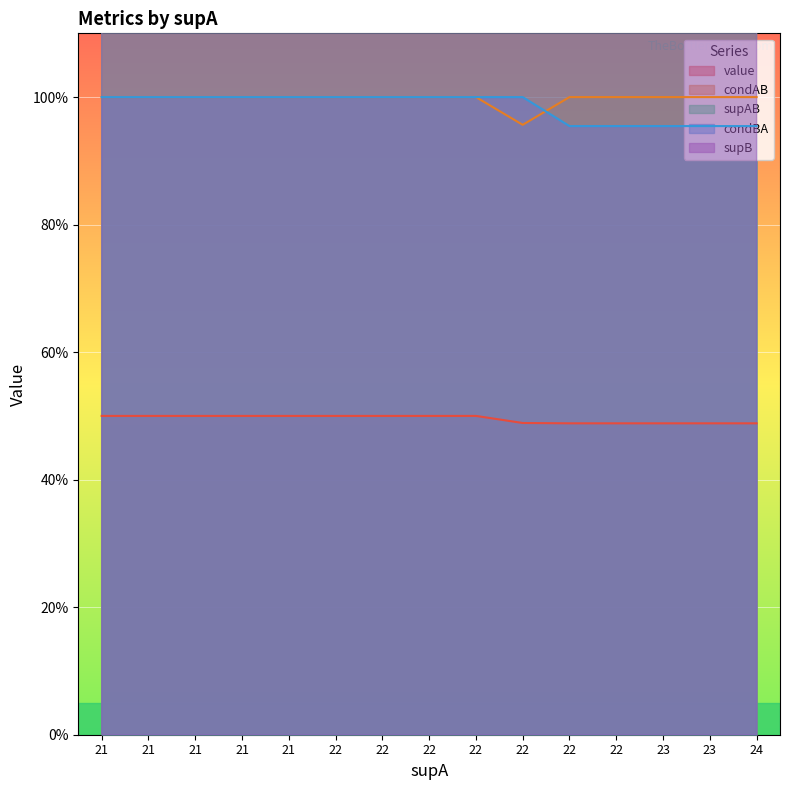

At which label does condBA reach its minimum?

22